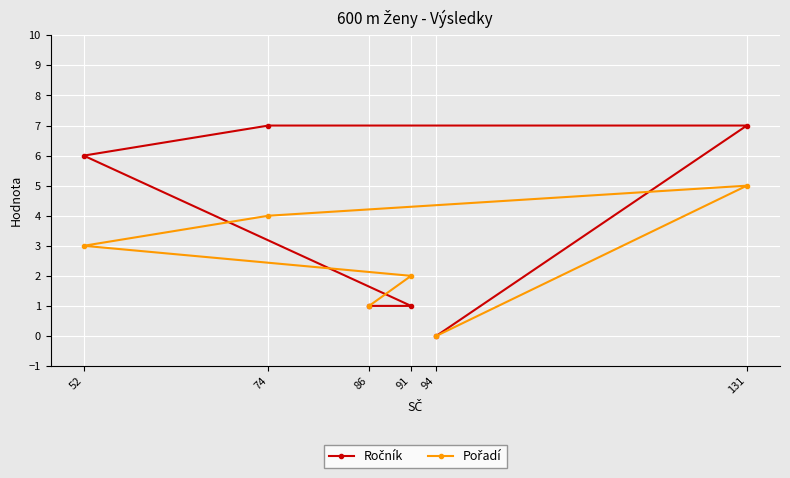

Reading right to left, what are all the values shown in this chart?

Ročník: 94=0	131=7	74=7	52=6	91=1	86=1
Pořadí: 94=0	131=5	74=4	52=3	91=2	86=1